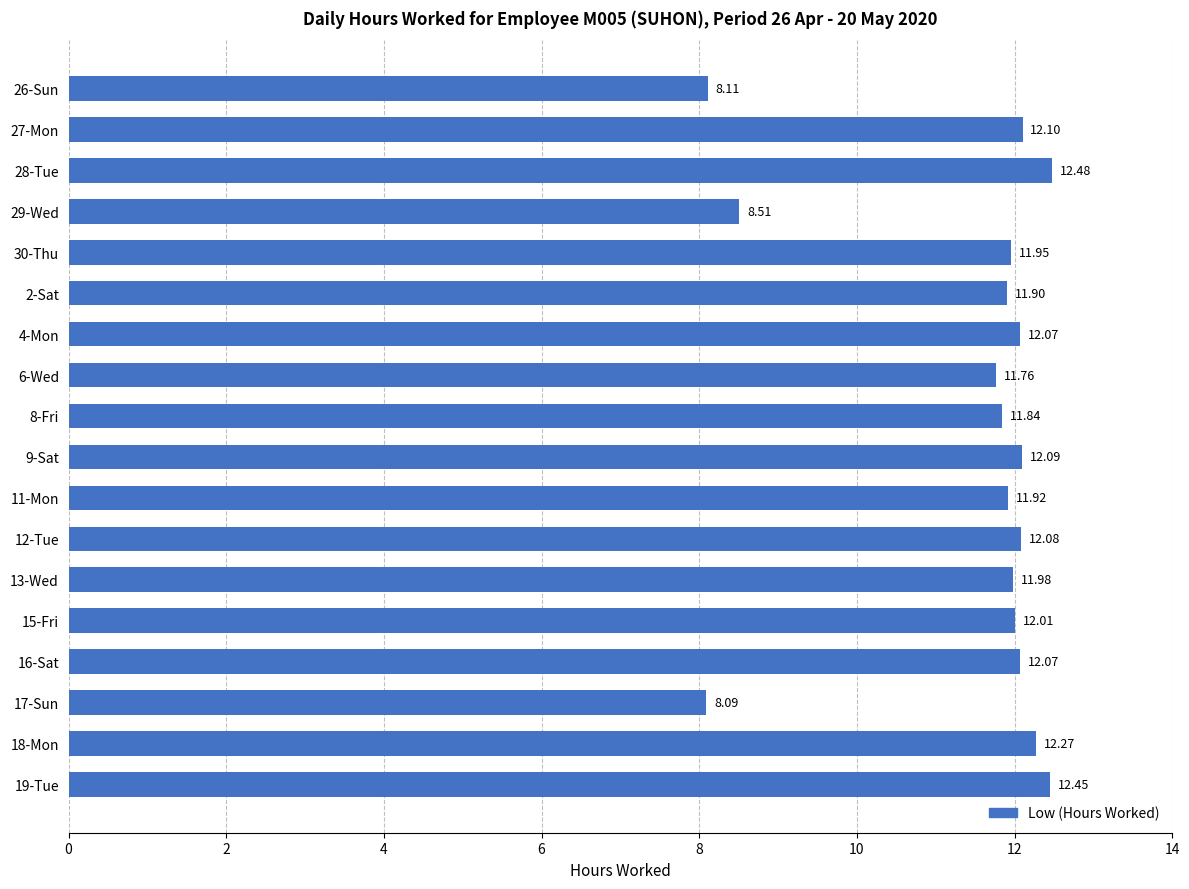

Between 11-Mon and 9-Sat, which is larger?

9-Sat